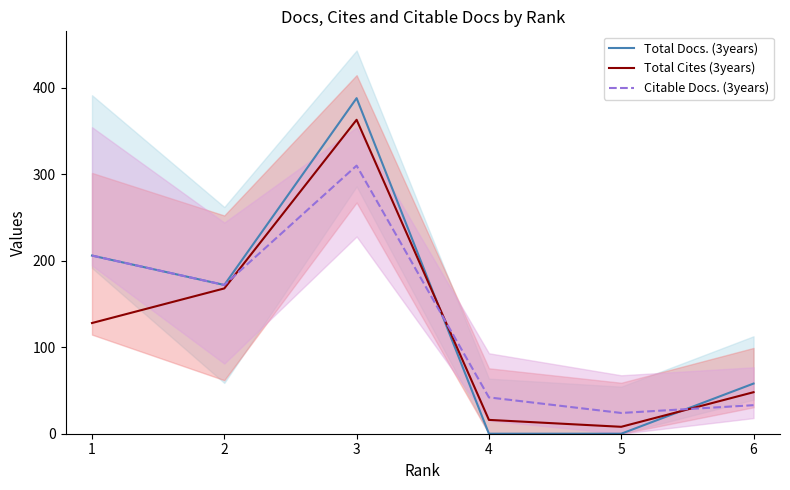

True or false: Total Cites (3years) has a value of 8 at 5.

True